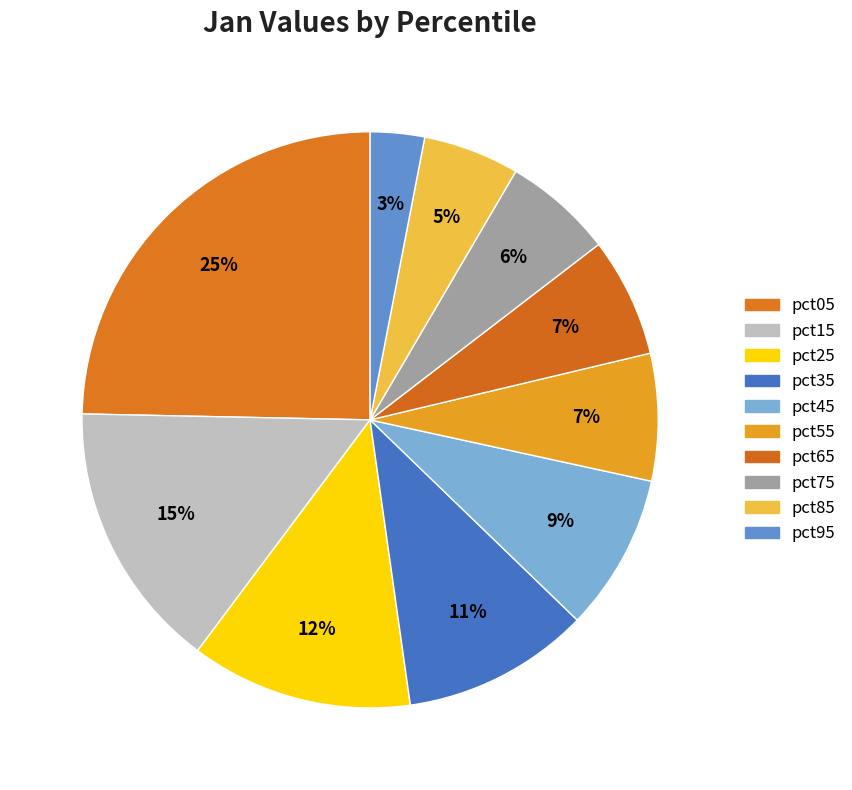

Which slice is the largest?

pct05